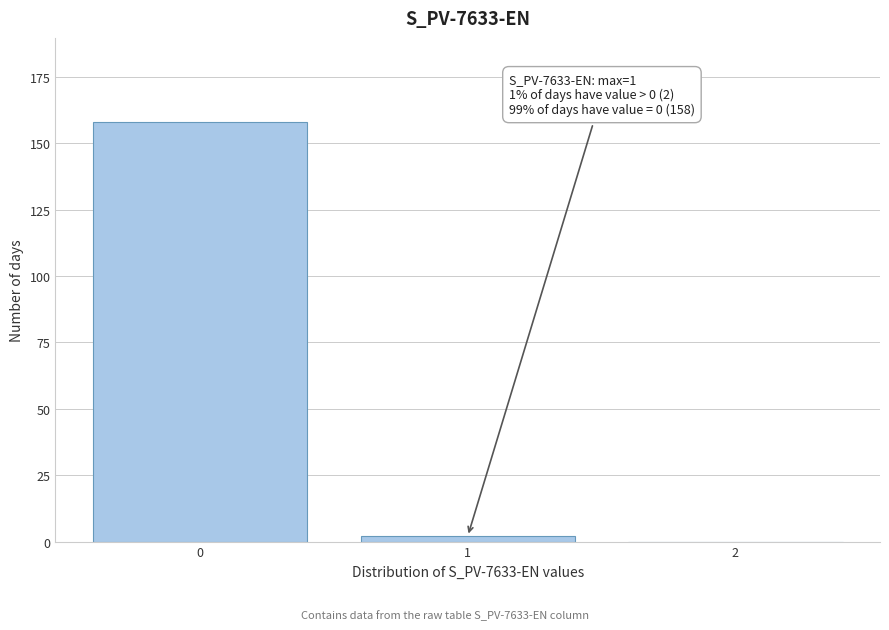

Reading left to right, transcribe all the data shown in this chart.

0=158	1=2	2=0